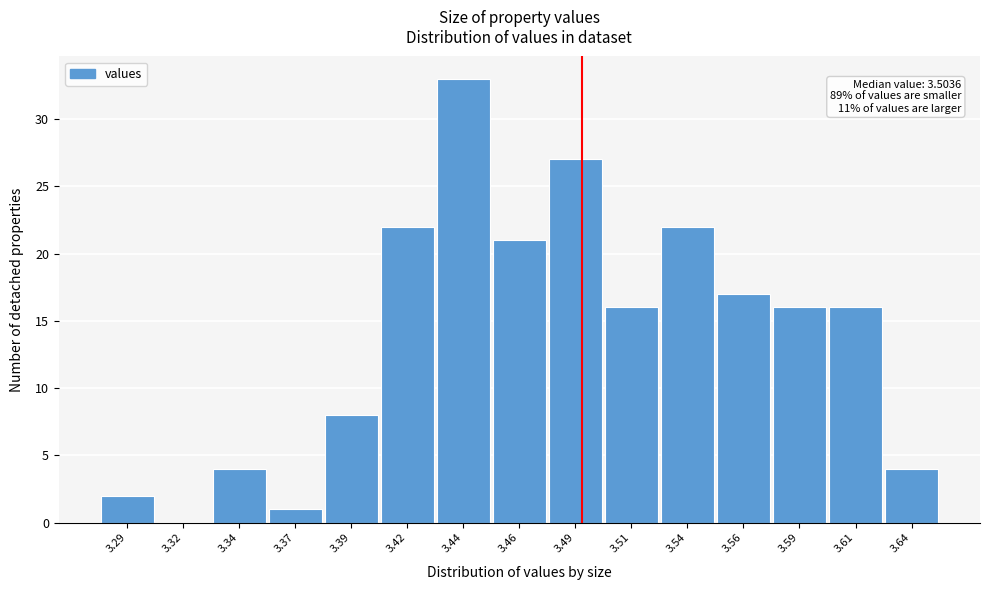

Reading left to right, what are all the values shown in this chart?

3.29=2	3.32=0	3.34=4	3.37=1	3.39=8	3.42=22	3.44=33	3.46=21	3.49=27	3.51=16	3.54=22	3.56=17	3.59=16	3.61=16	3.64=4